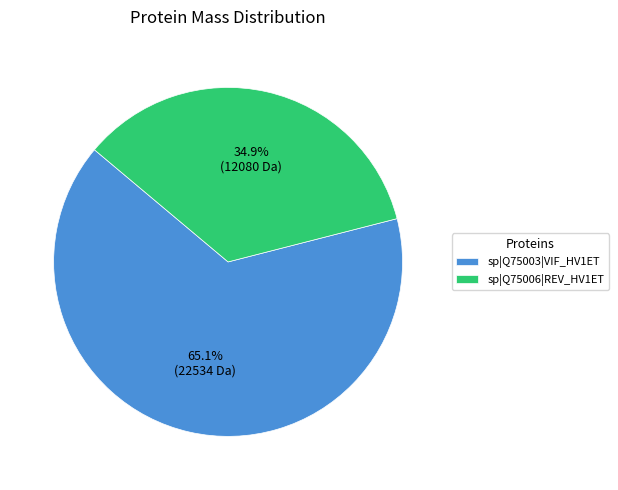

Combined, do sp|Q75003|VIF_HV1ET and sp|Q75006|REV_HV1ET account for over 50%?

Yes